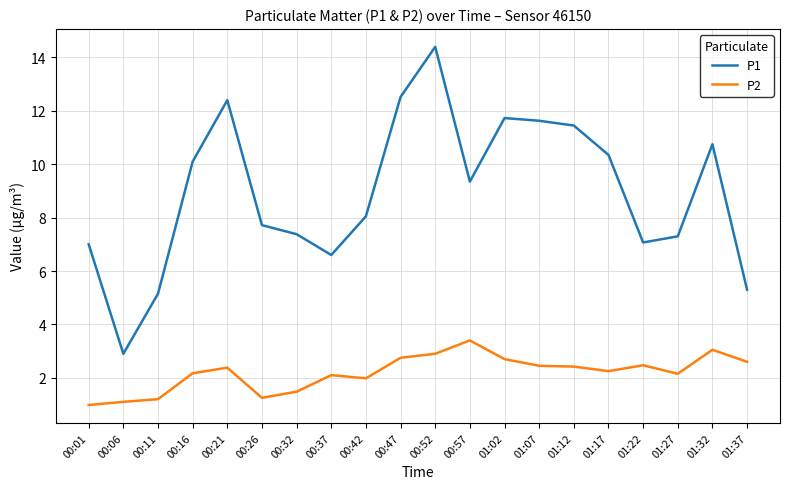

Which series has the widest spread of values?

P1